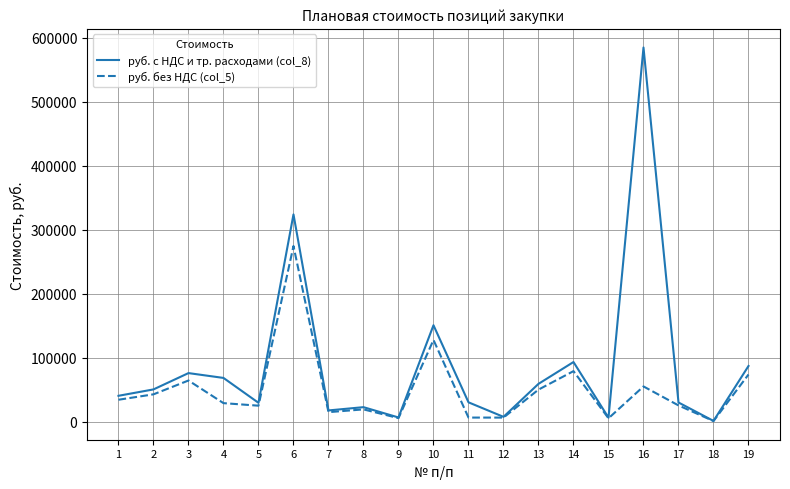

Is this an area chart (filled region under the line)?

No